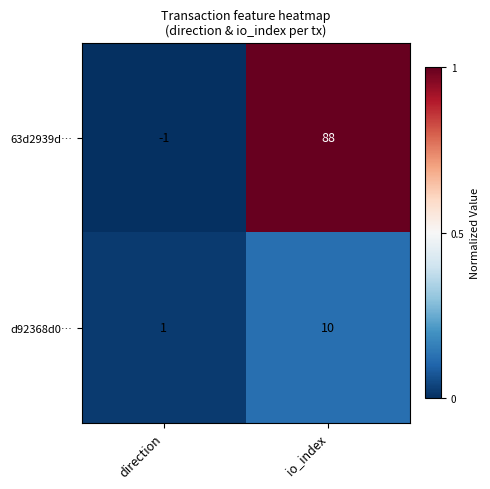

Where is d92368d0… nearest to the value 5?

direction